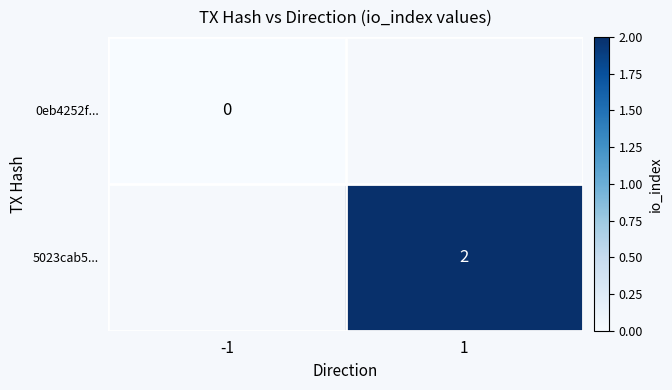

Is the value of 5023cab5... at 1 greater than the value of 0eb4252f... at -1?

Yes